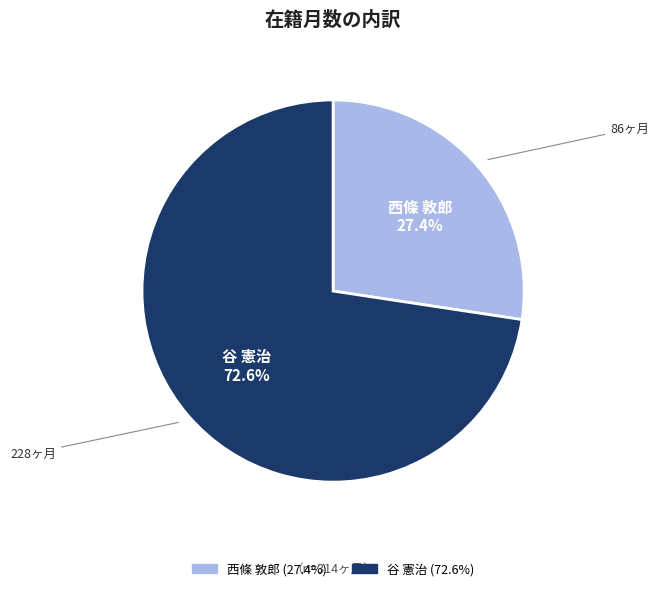

To the nearest percent, what is the difference between the largest and smallest slice percentages?

45%